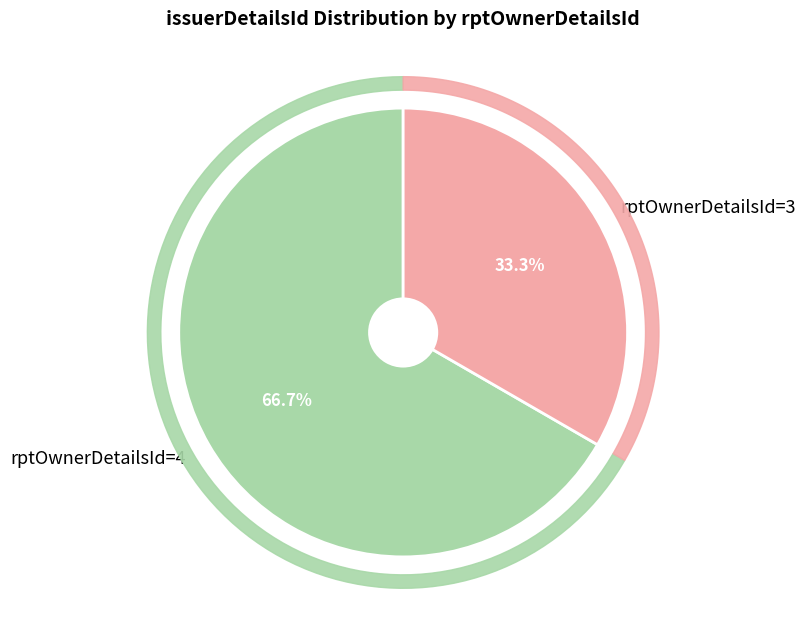

To the nearest percent, what is the average slice percentage?

50%